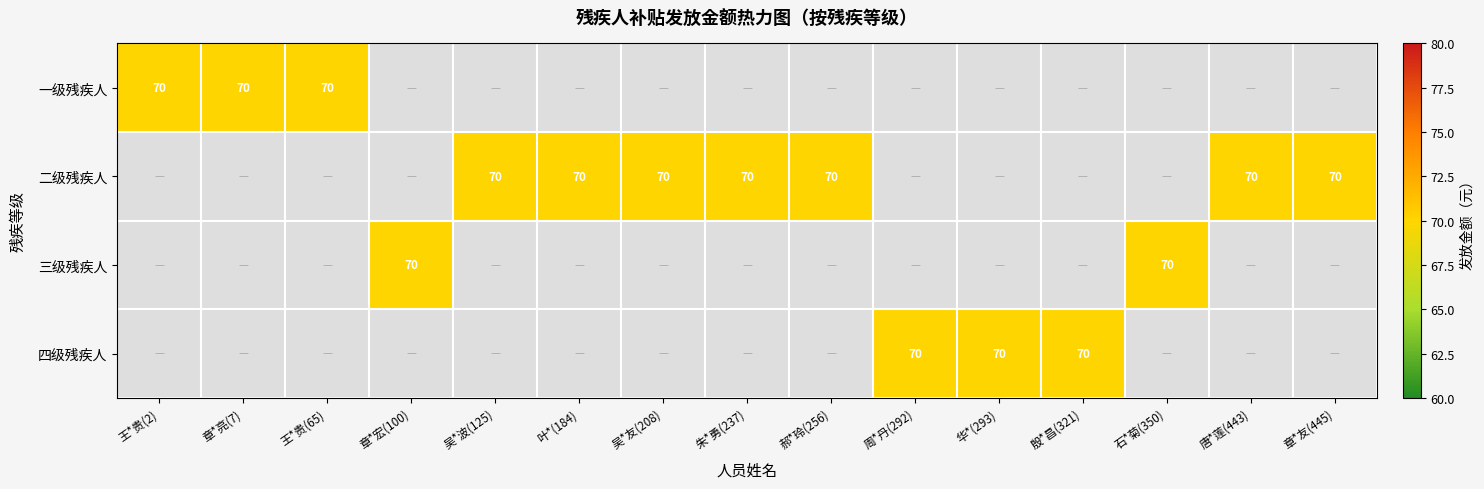

Which series has the widest spread of values?

一级残疾人